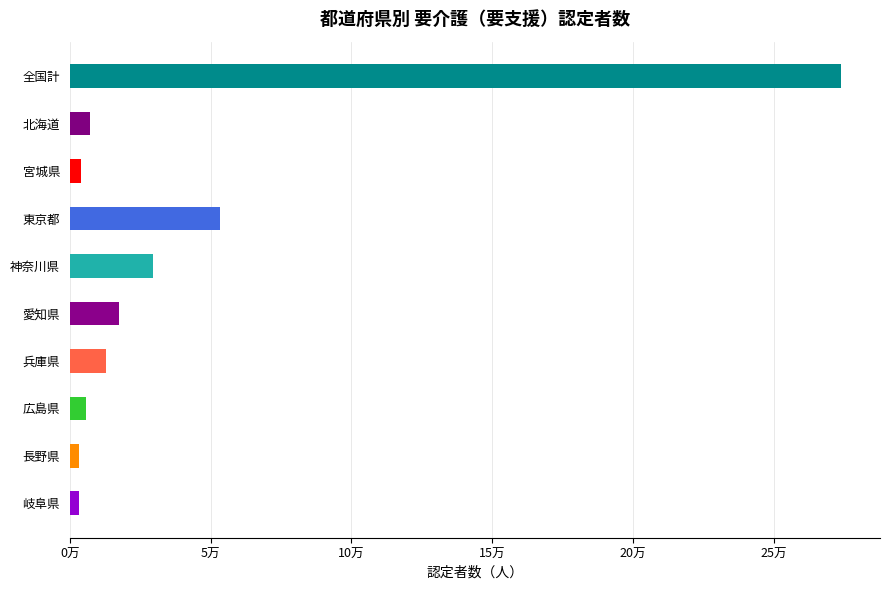

At which category does the chart reach its peak across all series?

全国計